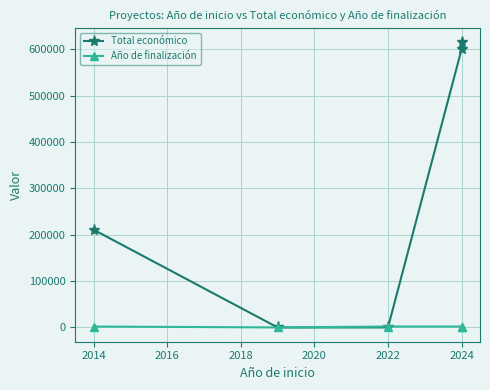

Which series has the largest total across all categories?

Total económico